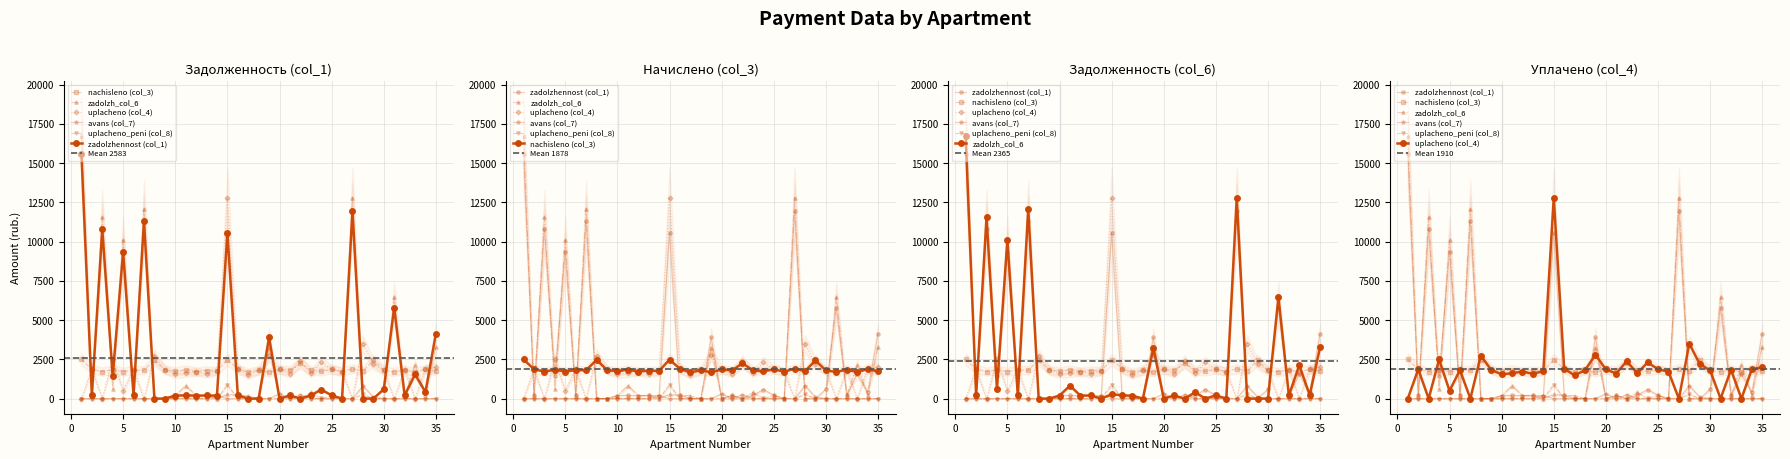

The zadolzhennost (col_1) series shows 191.3 at 12. True or false?

True